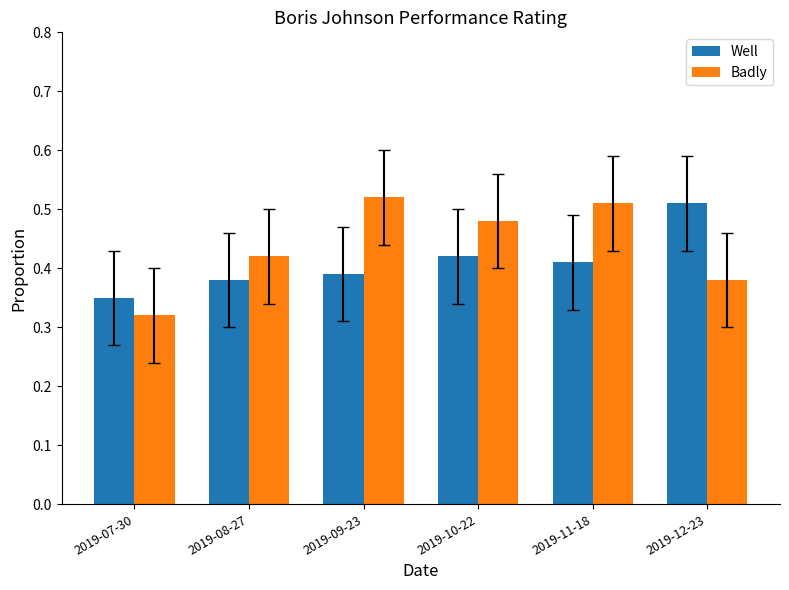

Which series has the widest spread of values?

Badly